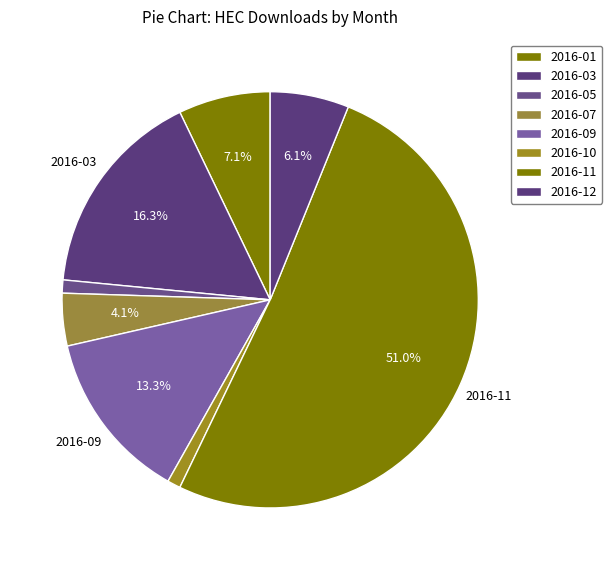

Which slice is the largest?

2016-11